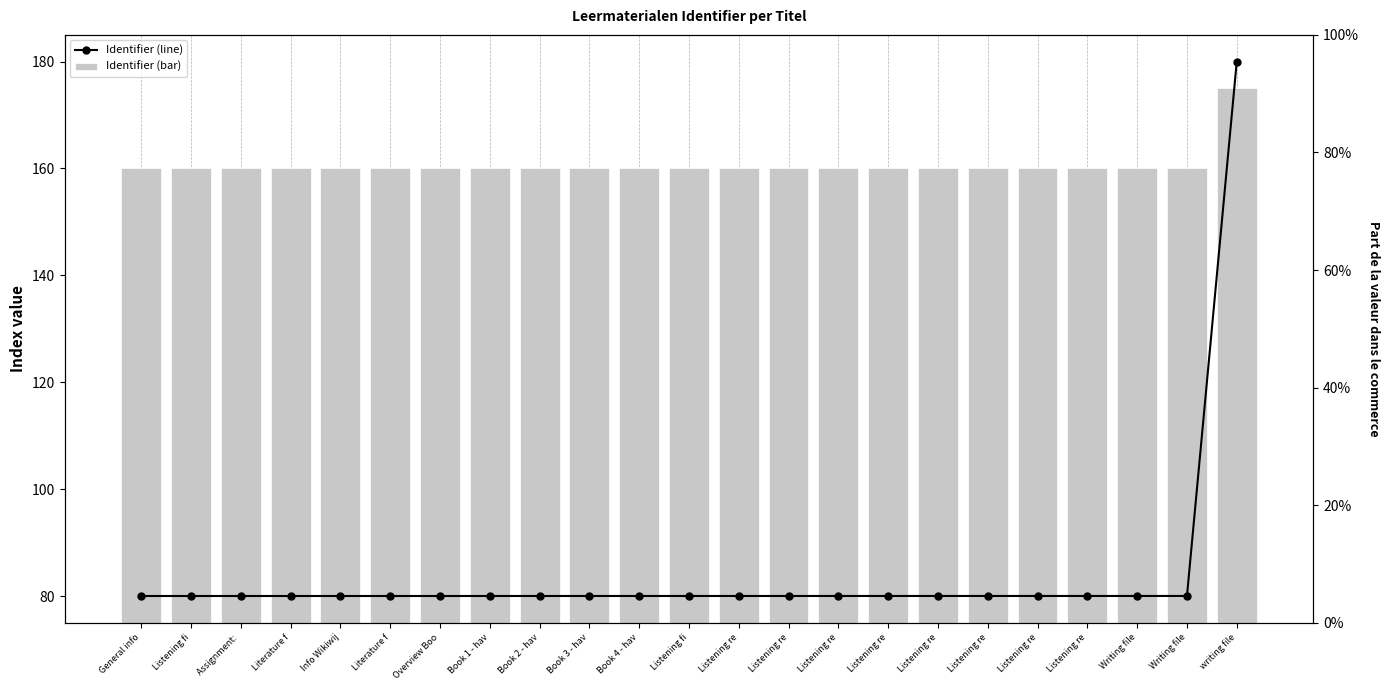

What are all the series names shown in the legend?

Identifier (line), Identifier (bar)